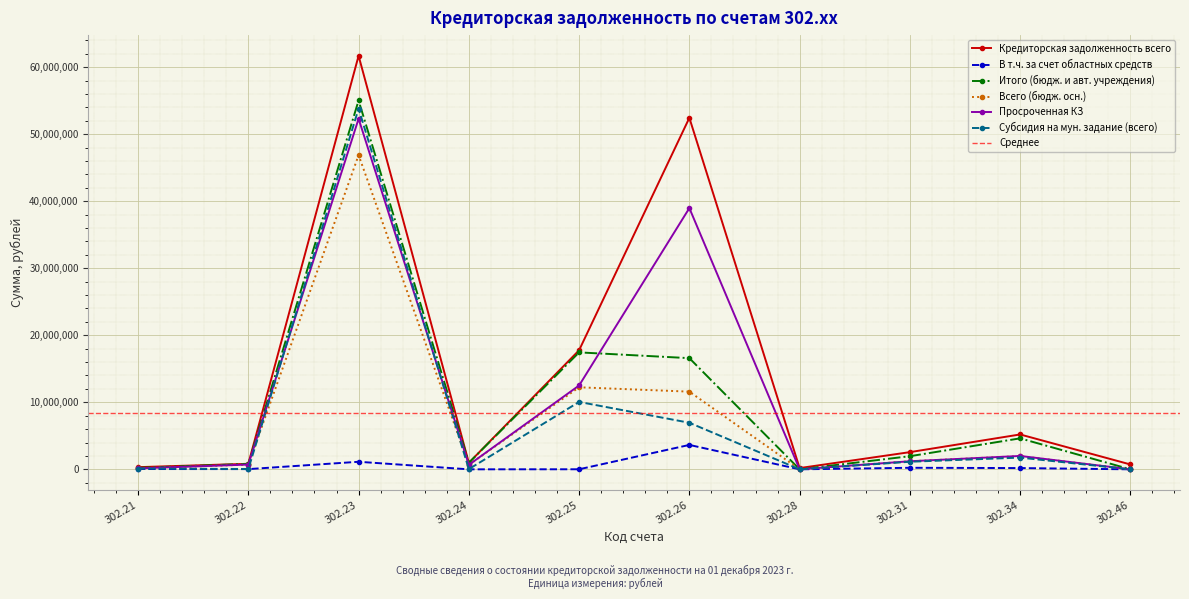

True or false: Кредиторская задолженность всего and Итого (бюдж. и авт. учреждения) cross at least once.

False